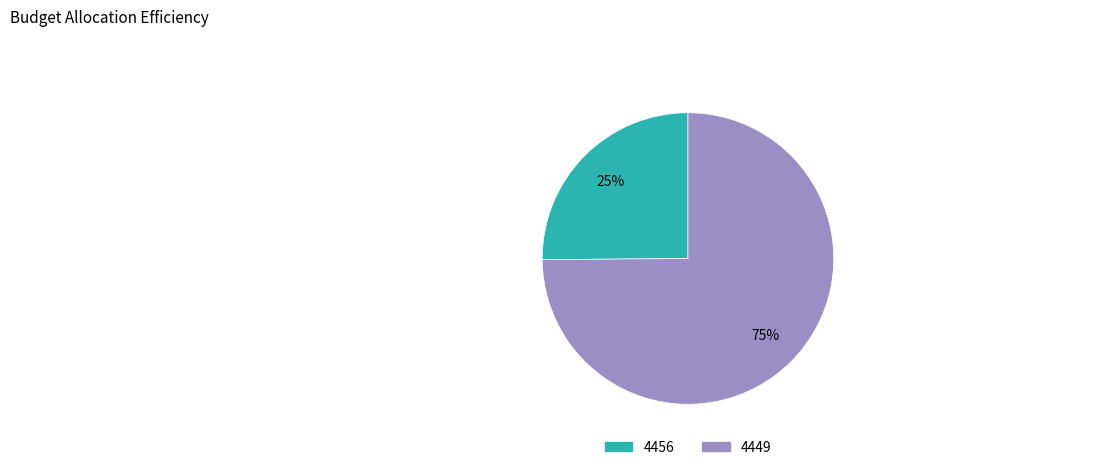

Which has a higher value, 4449 or 4456?

4449